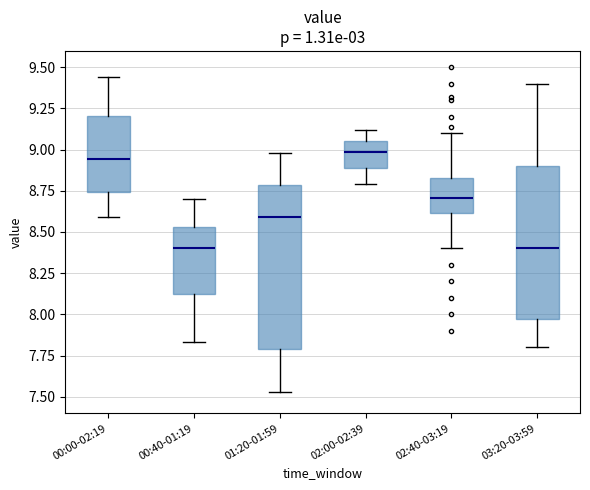

Where does the median line of the box for 00:40-01:19 sit on the y-axis? The values are not printed on the chart, so give them approximately, as read against the axis.

8.40